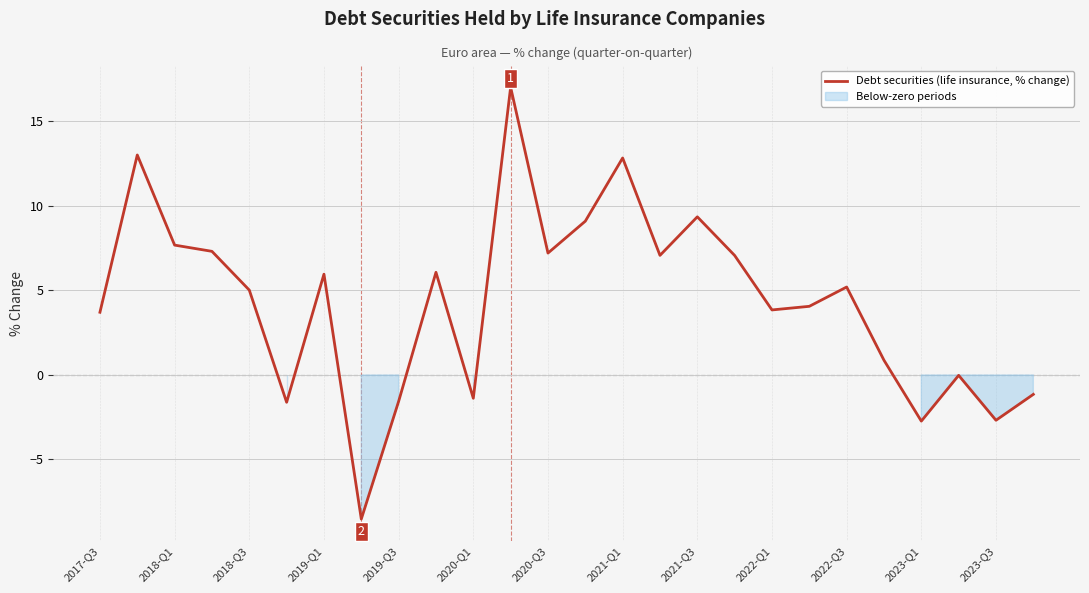

How many negative values are there?

8